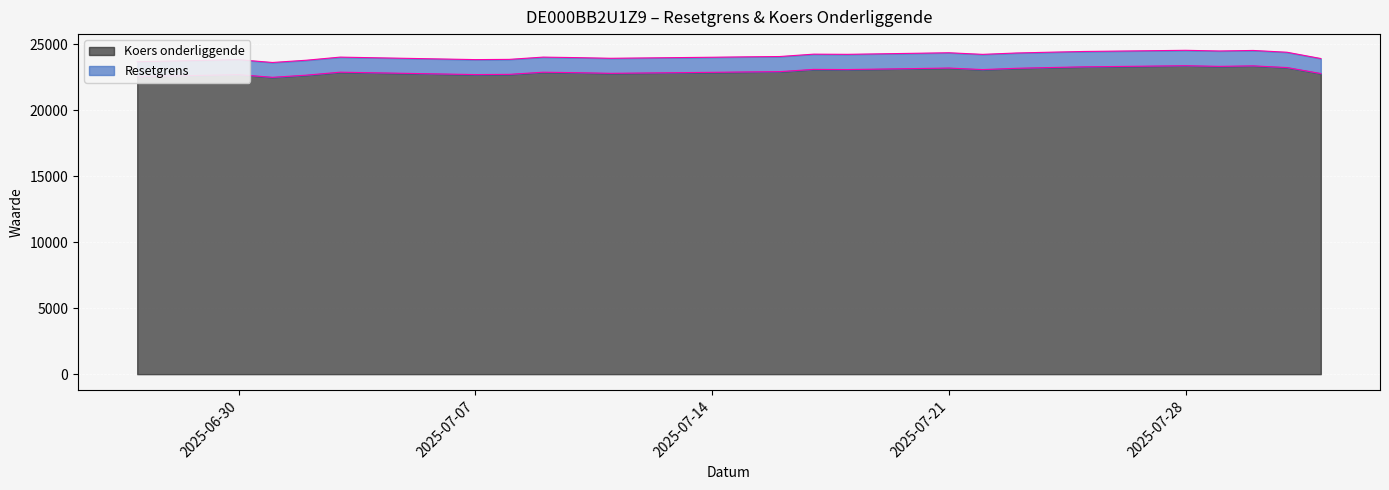

What is the maximum value for Koers onderliggende?

23356.3